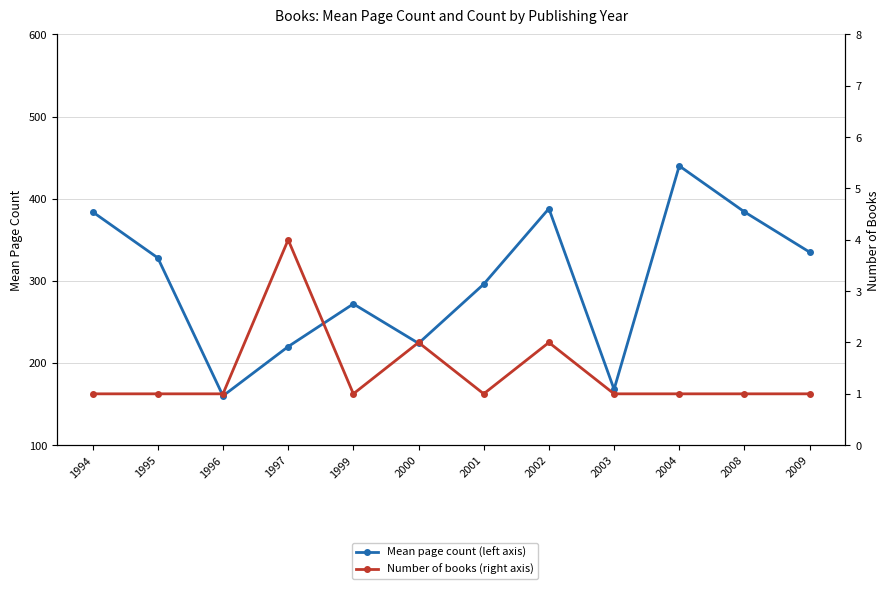

What is the difference between the Mean page count (left axis) values at 2001 and 1999?

24